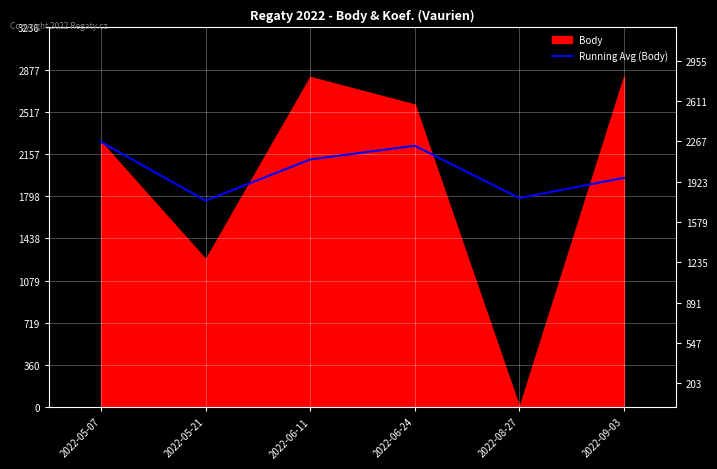

What is the ratio of the value at 2022-09-03 to the value at 2022-08-27?

1.1